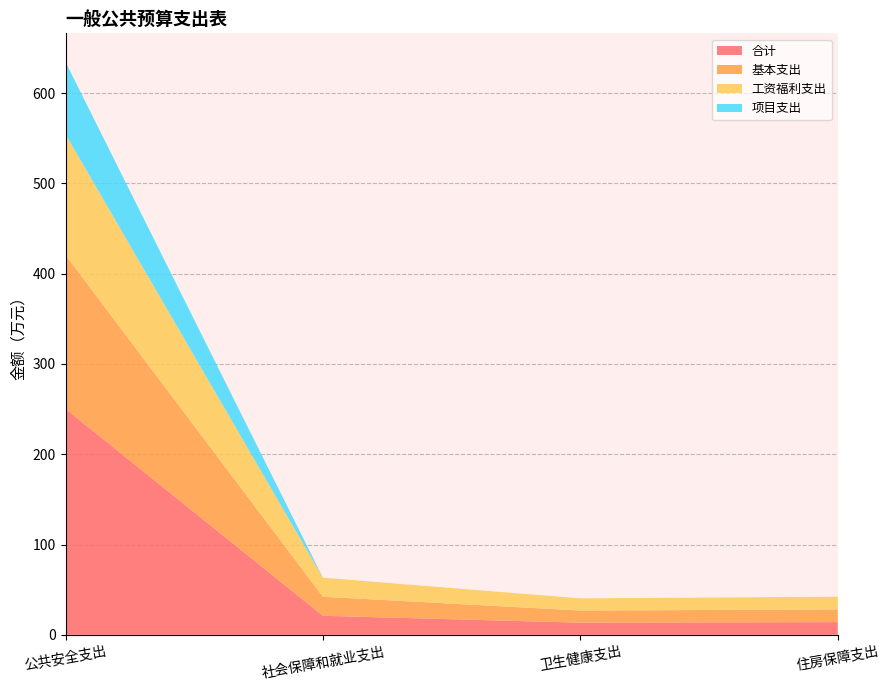

Reading left to right, transcribe all the data shown in this chart.

合计: 公共安全支出=250.3	社会保障和就业支出=21.1	卫生健康支出=13.4	住房保障支出=14.1
基本支出: 公共安全支出=170.3	社会保障和就业支出=21.1	卫生健康支出=13.4	住房保障支出=14.1
工资福利支出: 公共安全支出=133.9	社会保障和就业支出=21.1	卫生健康支出=13.4	住房保障支出=14.1
项目支出: 公共安全支出=80.0	社会保障和就业支出=0.0	卫生健康支出=0.0	住房保障支出=0.0